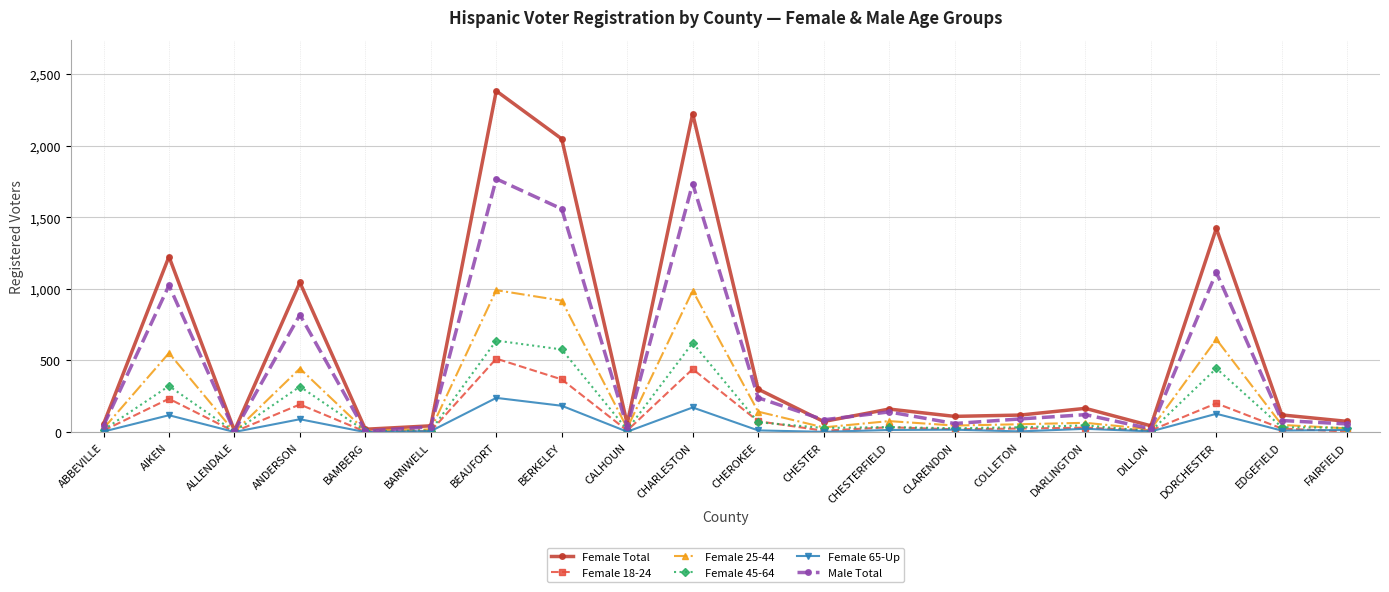

How many data points in Male Total are less than 92?

10